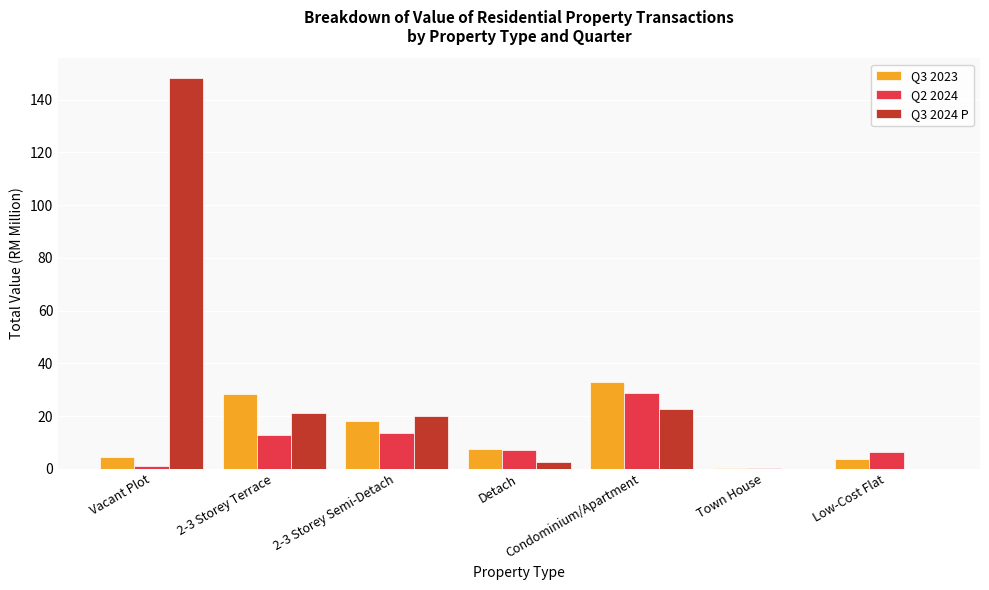

What is the maximum value shown in the chart?

148.3